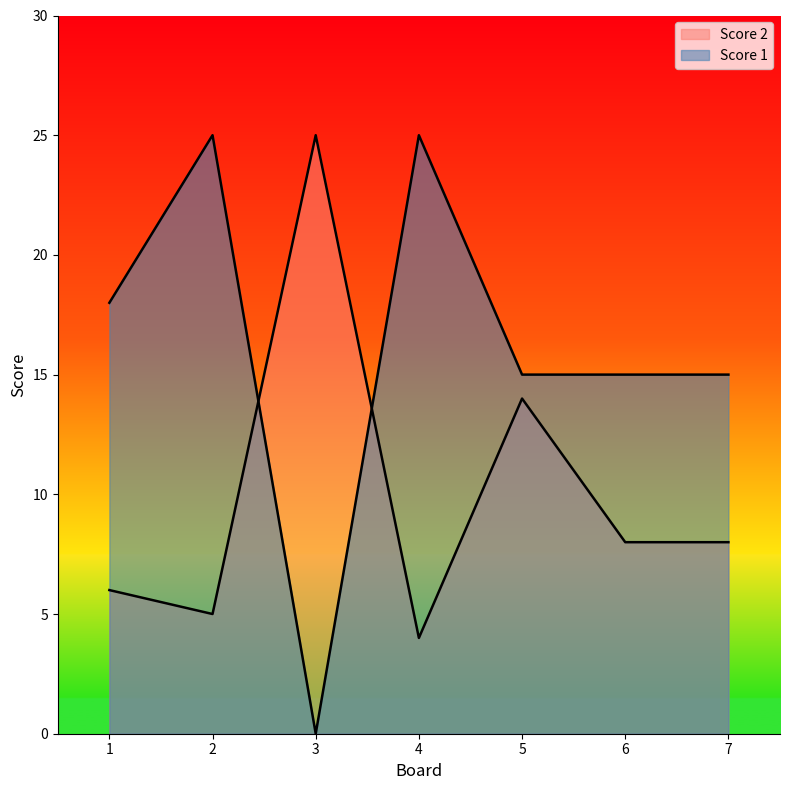

How many data points in Score 2 are less than 8?

3